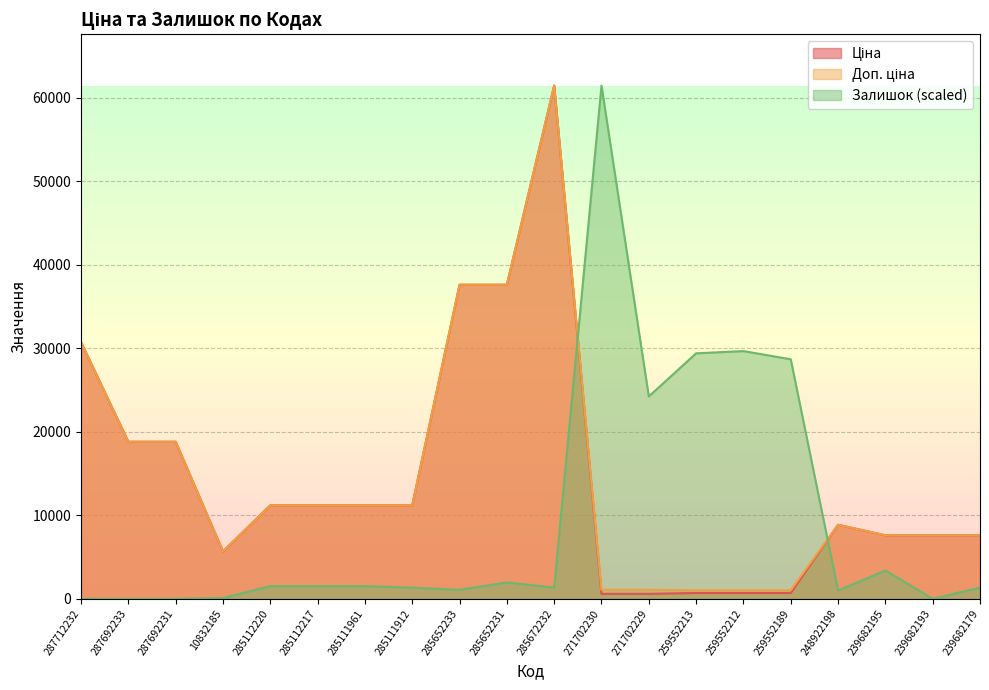

Which category has the lowest value across all series?

287712232